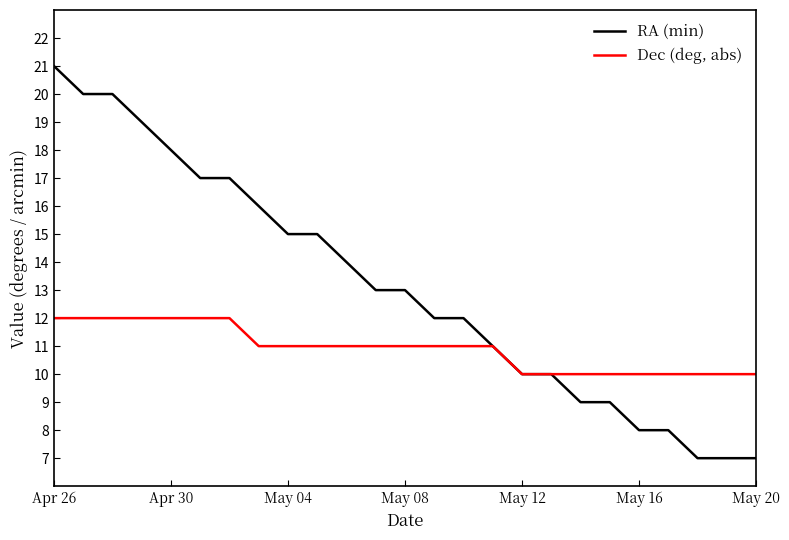

Which series has the largest total across all categories?

RA (min)